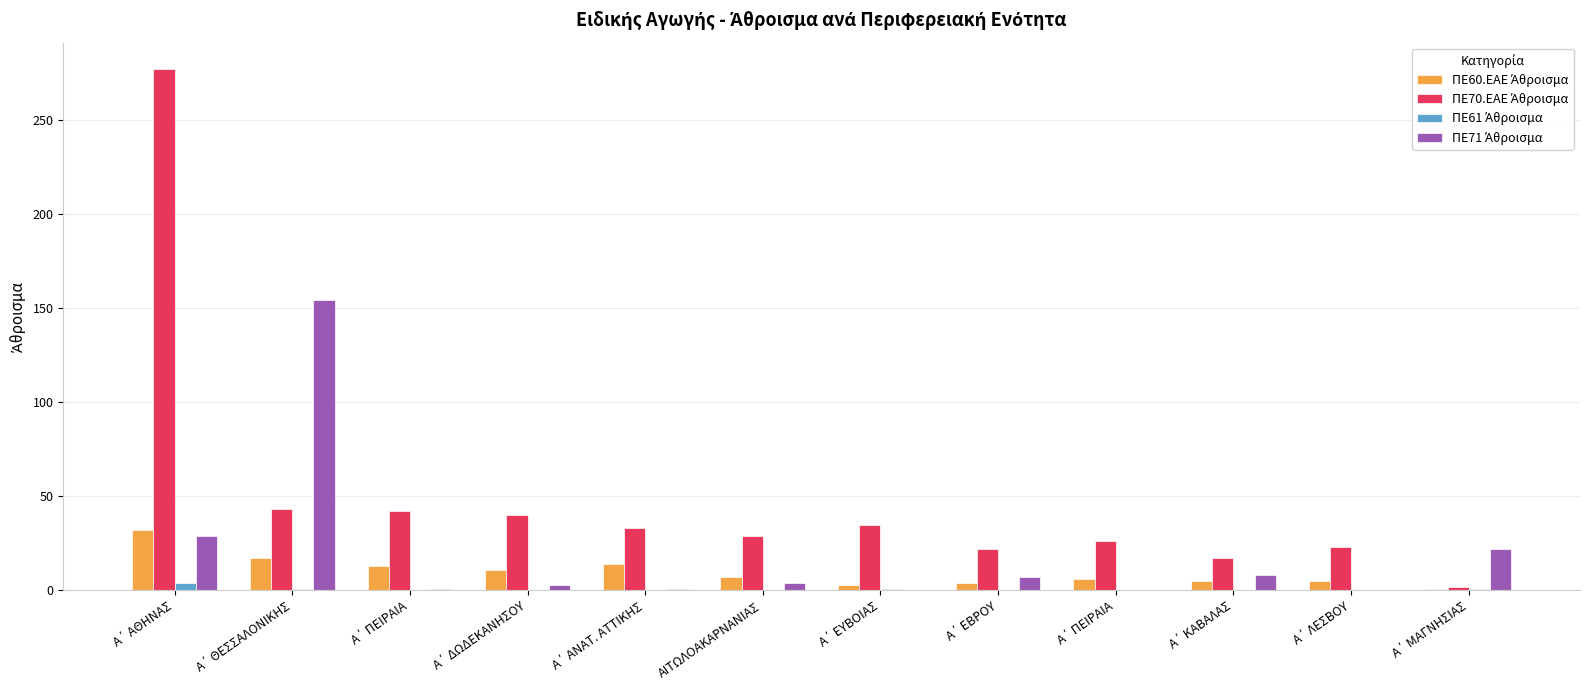

Are the bars grouped side by side (vs. stacked)?

Yes